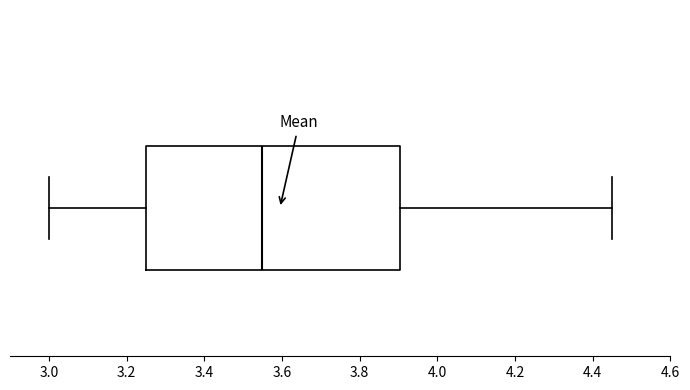

Transcribe this box plot: give where the median line is, the range the box spans, and where the two whiskers end, as read against the x-axis. The values are not printed on the chart, so give them approximately, as read against the axis.

median 3.56, box 3.26 to 3.90, whiskers 3.00 to 4.46